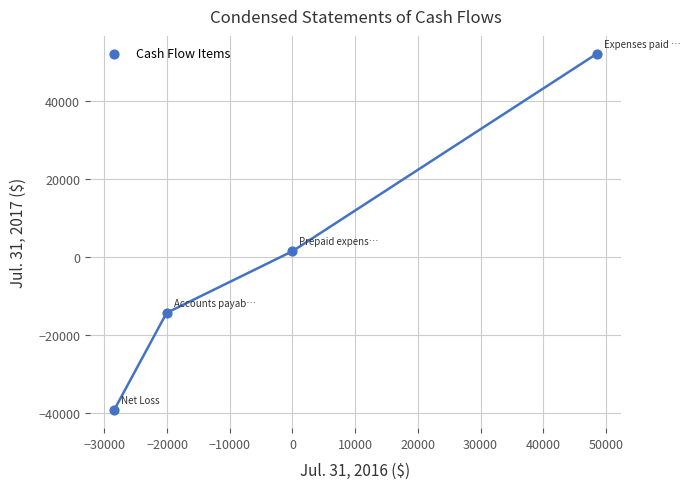

What is the range of Y values (max minus min)?

91595